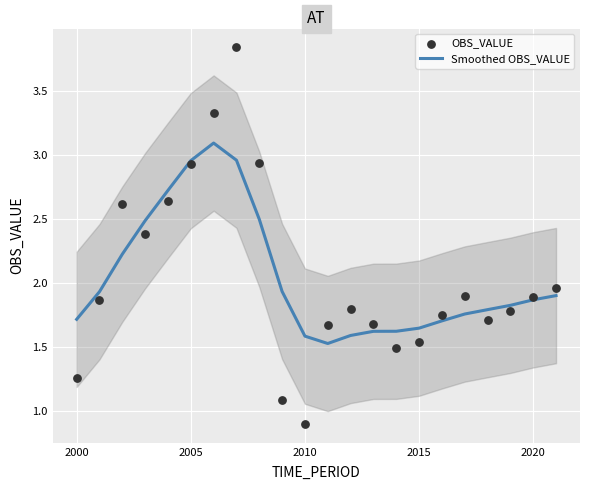

What are all the series names shown in the legend?

Smoothed OBS_VALUE, OBS_VALUE